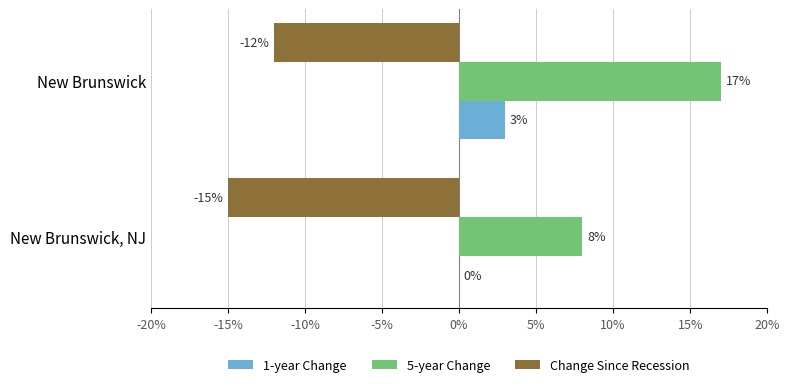

Which series changed the most between New Brunswick, NJ and New Brunswick?

5-year Change